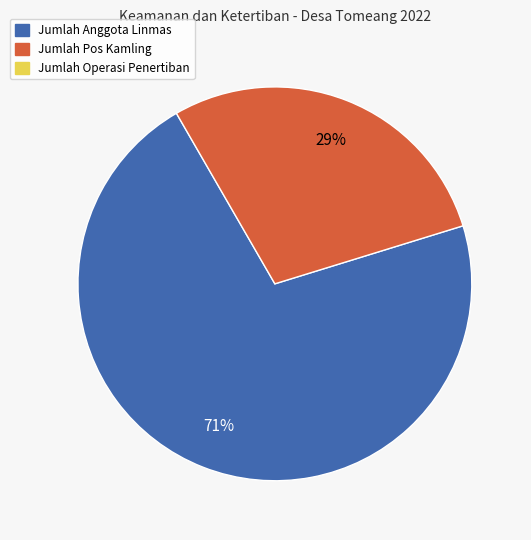

Does any single category account for the majority?

Yes